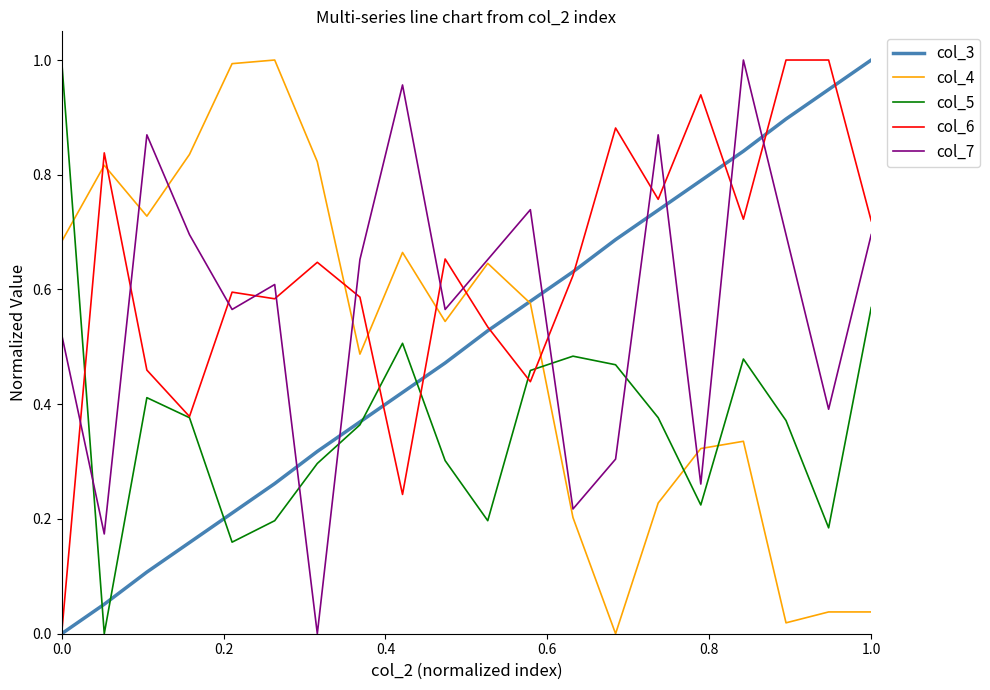

Which series has the largest total across all categories?

col_6